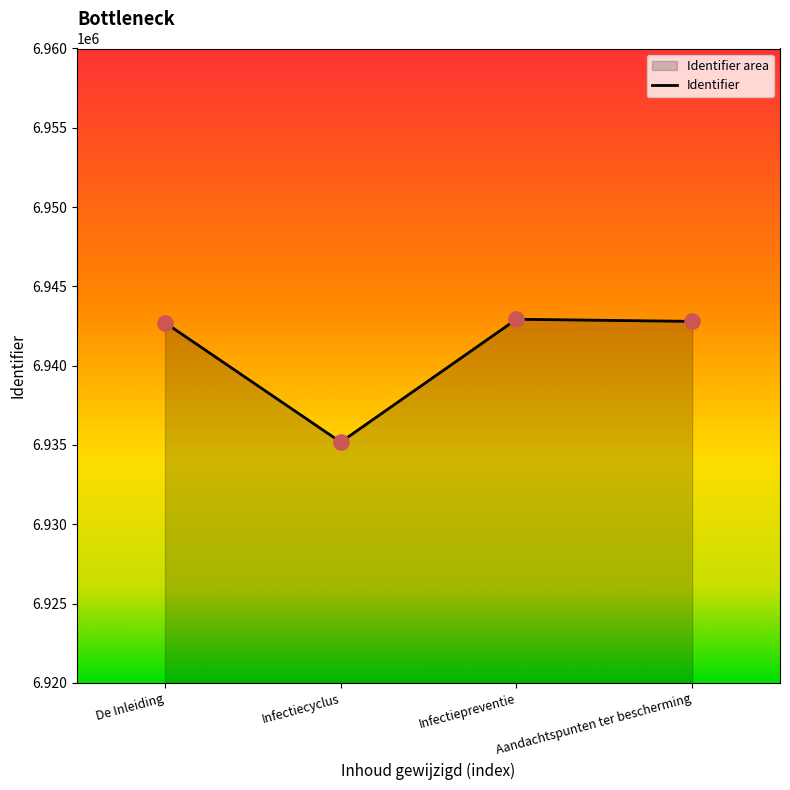

Which has a higher value, Aandachtspunten ter bescherming or Infectiecyclus?

Aandachtspunten ter bescherming